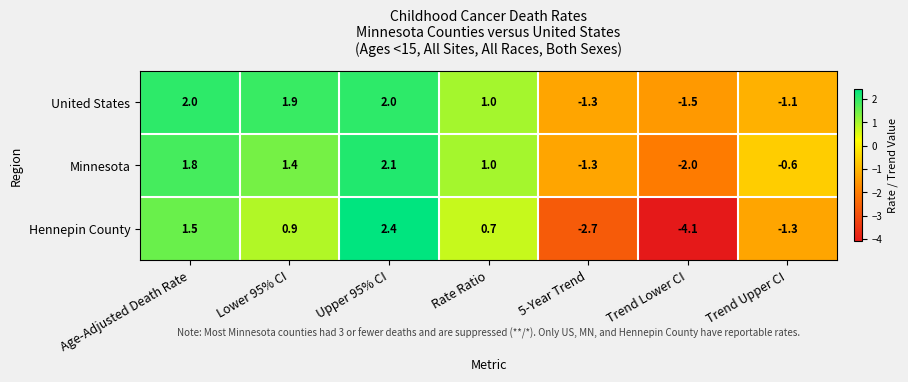

Which series changed the most between Age-Adjusted Death Rate and Lower 95% CI?

Hennepin County